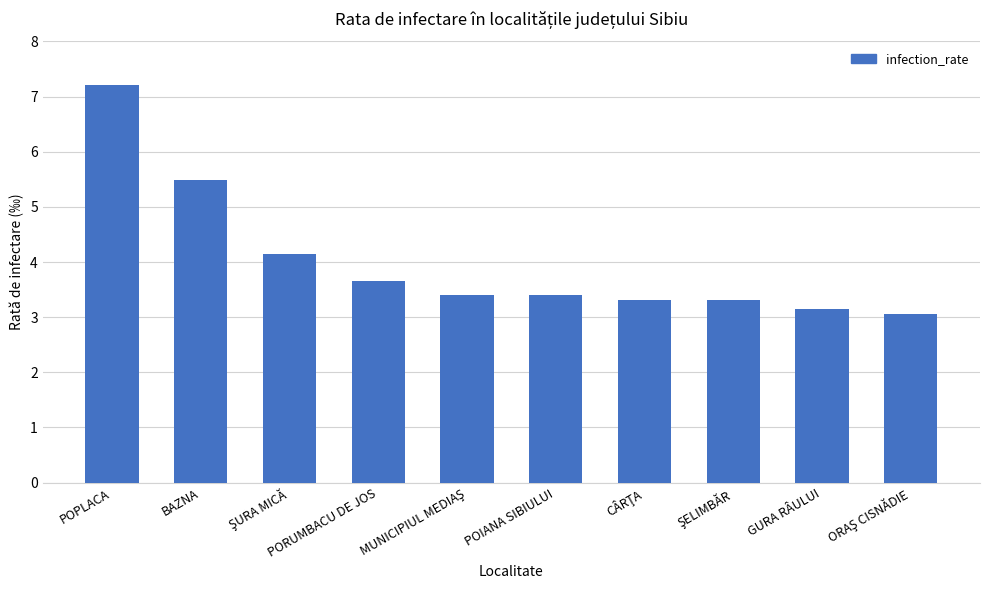

What value does the data have at POIANA SIBIULUI?

3.4